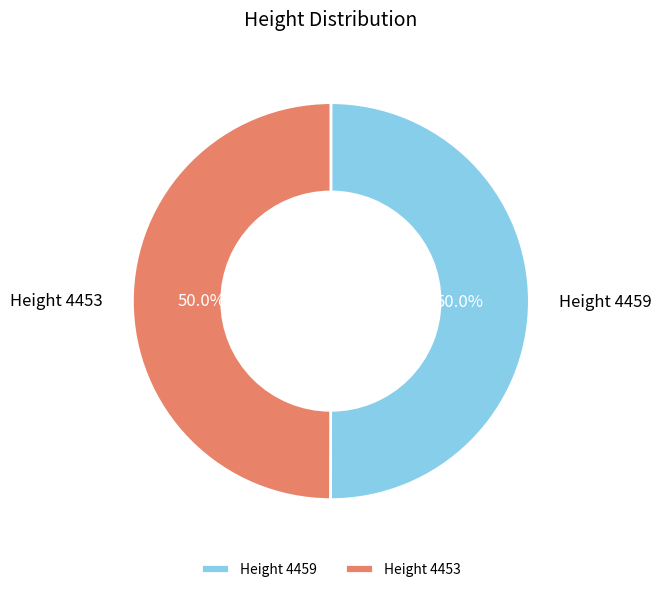

How many slices are in this pie chart?

2